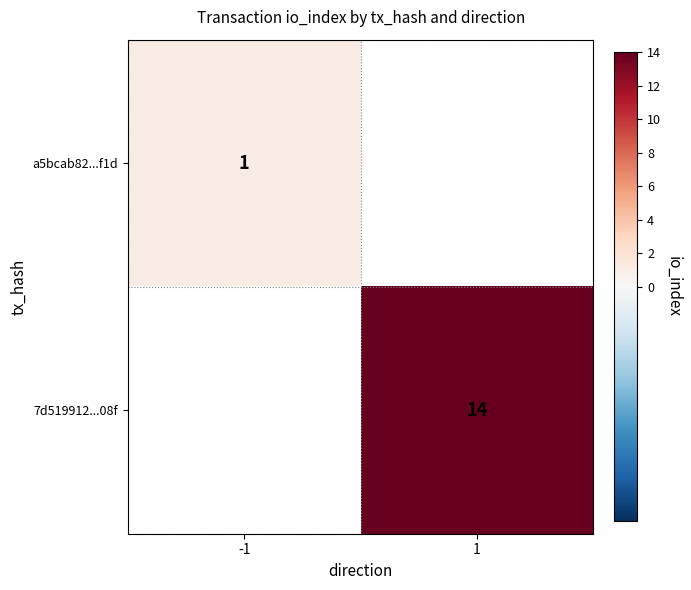

Is it true that 7d519912...08f equals 14 at 1?

True